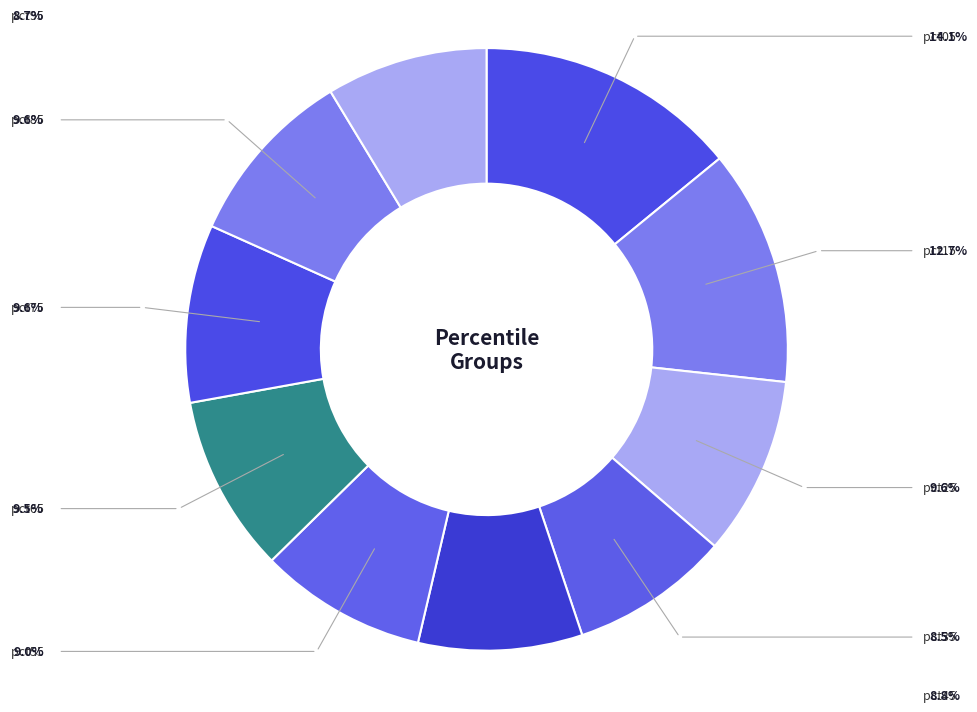

How many slices are in this pie chart?

10